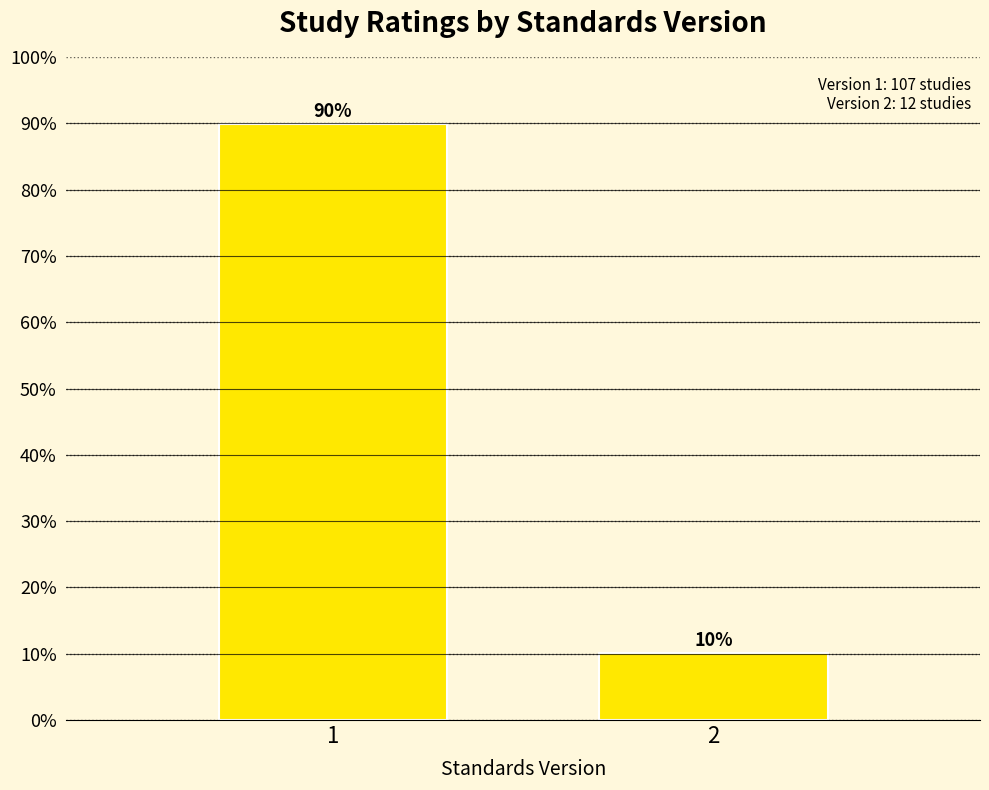

Read the value at 2.

10.1